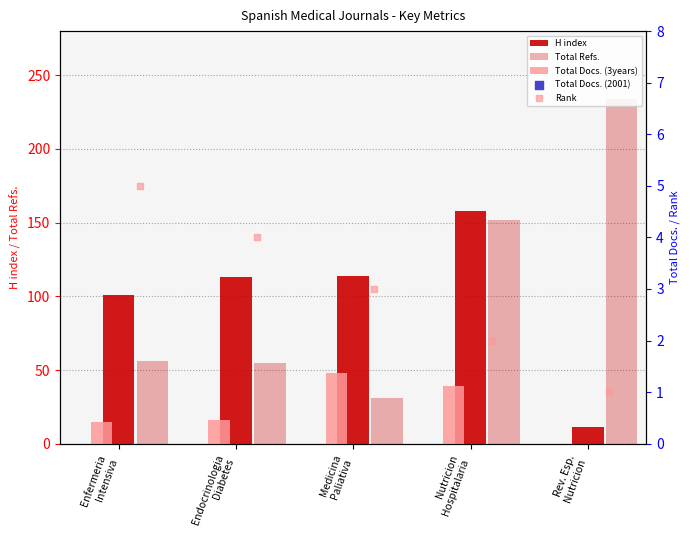

What are all the series names shown in the legend?

H index, Total Refs., Total Docs. (3years), Total Docs. (2001), Rank